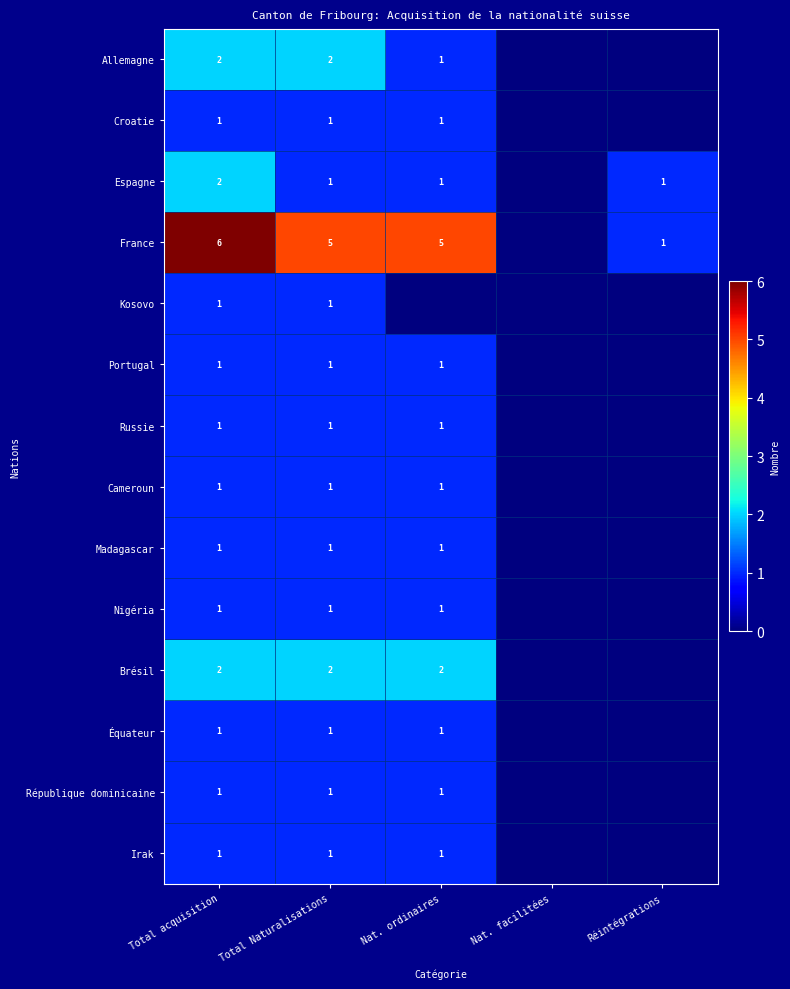

The Portugal series shows 0 at Total acquisition. True or false?

False